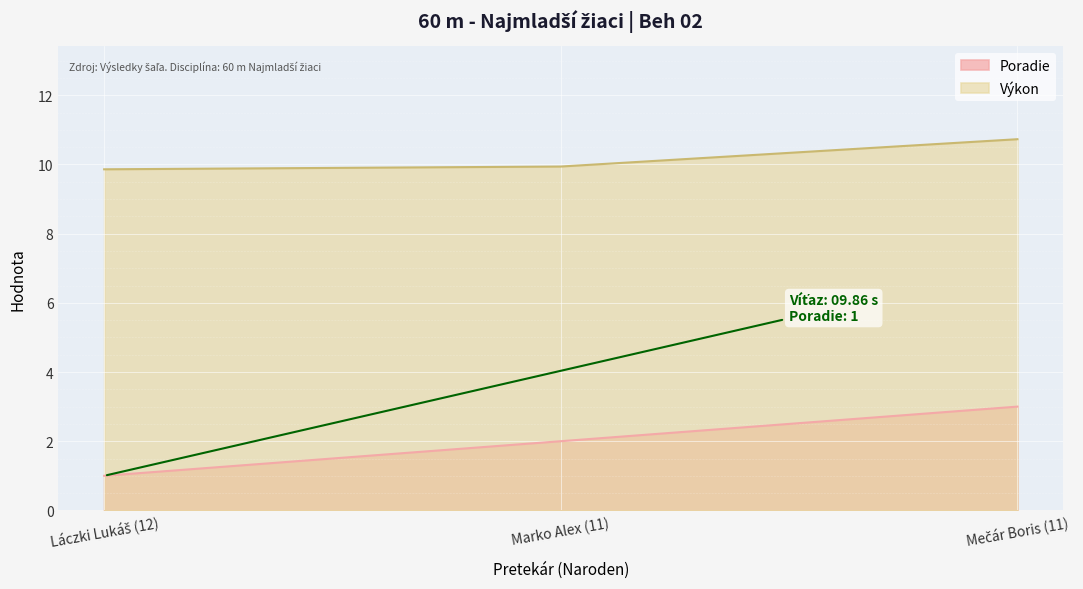

What is the total value across all series at Mečár Boris (11)?

13.7